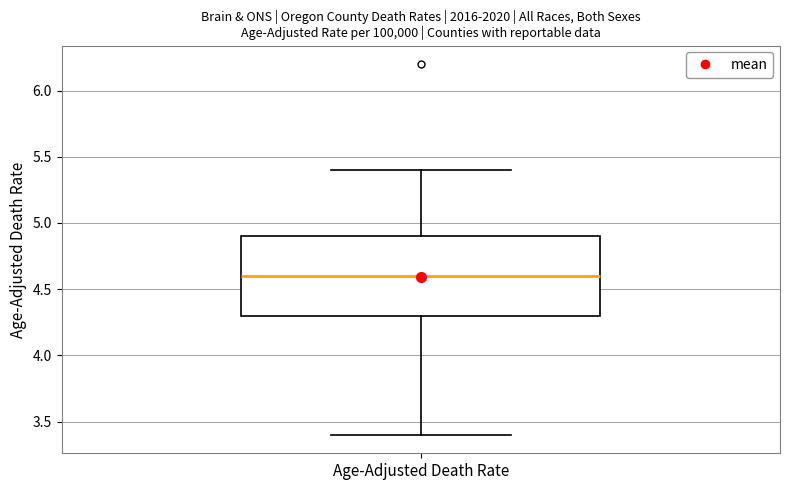

Where is the lower edge of the box for Age-Adjusted Death Rate on the y-axis? The values are not printed on the chart, so give them approximately, as read against the axis.

4.3